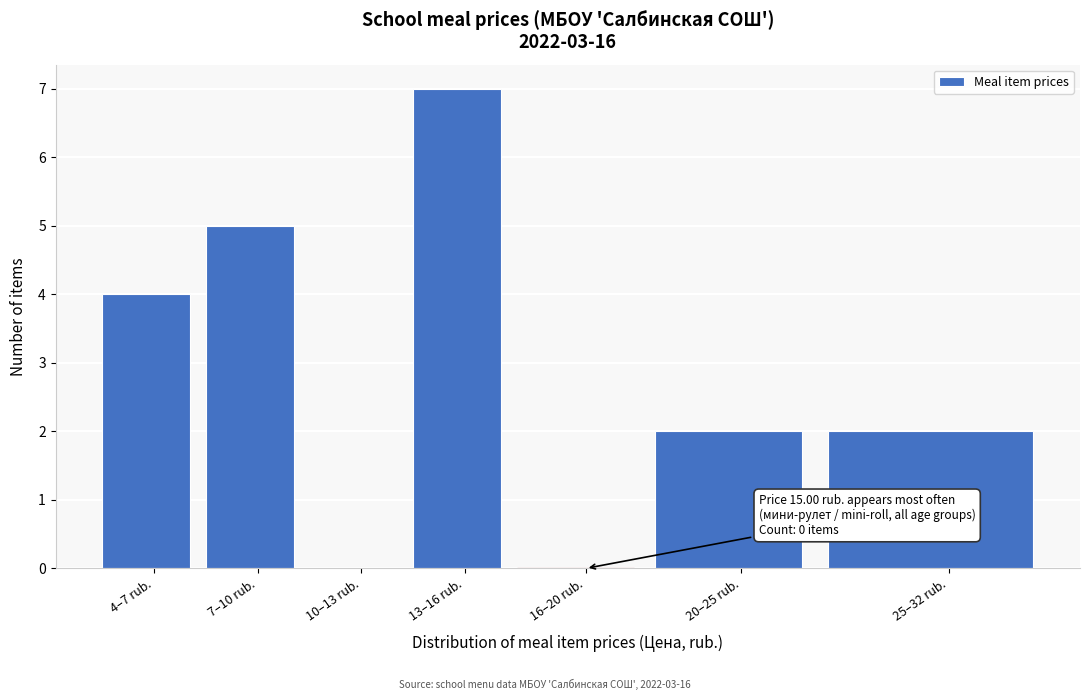

Reading left to right, what are all the values shown in this chart?

4–7 rub.=4	7–10 rub.=5	10–13 rub.=0	13–16 rub.=7	16–20 rub.=0	20–25 rub.=2	25–32 rub.=2